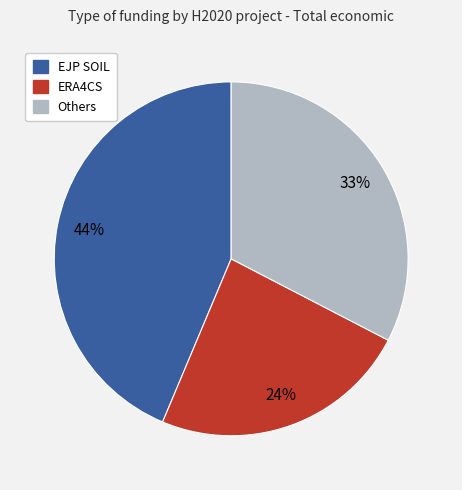

To the nearest percent, what is the average slice percentage?

33%